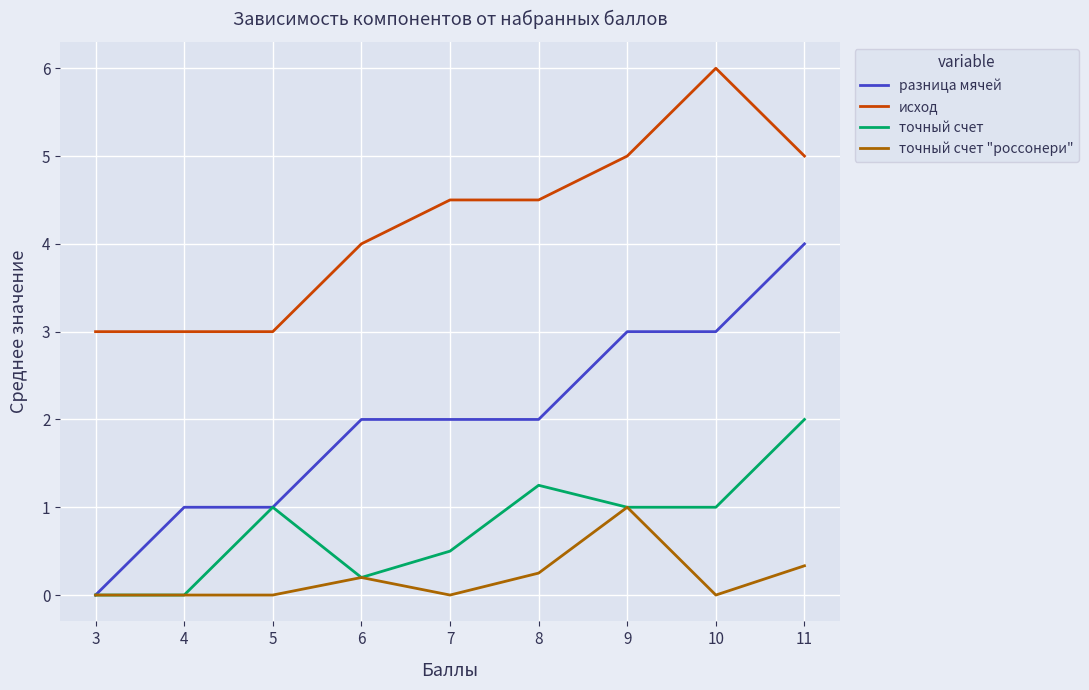

The value of точный счет at 3 is -1.0. True or false?

False